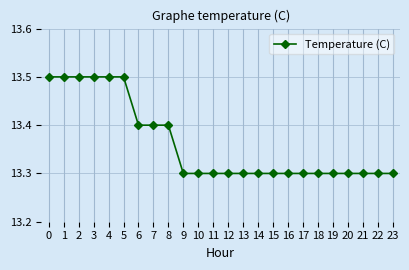

Does the chart have visible grid lines?

Yes